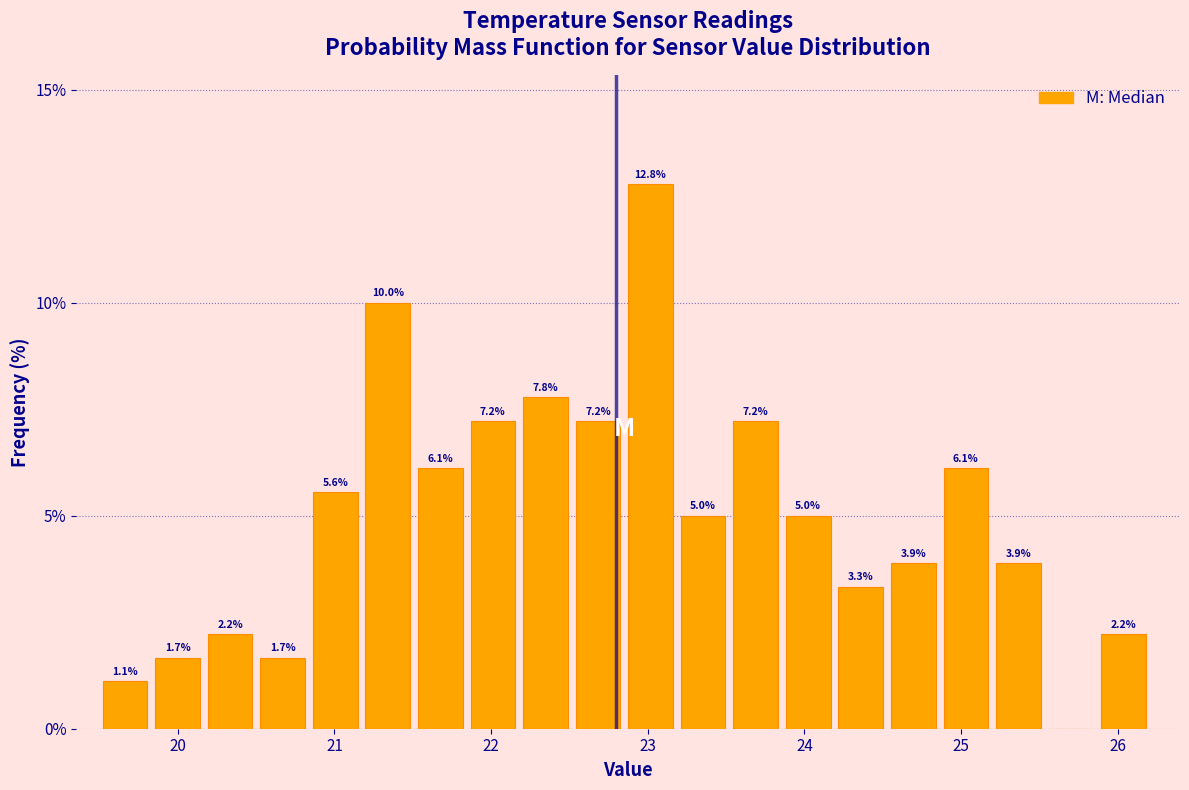

Read against the x-axis, roughly where is the centre of the tallest bar?

23.0